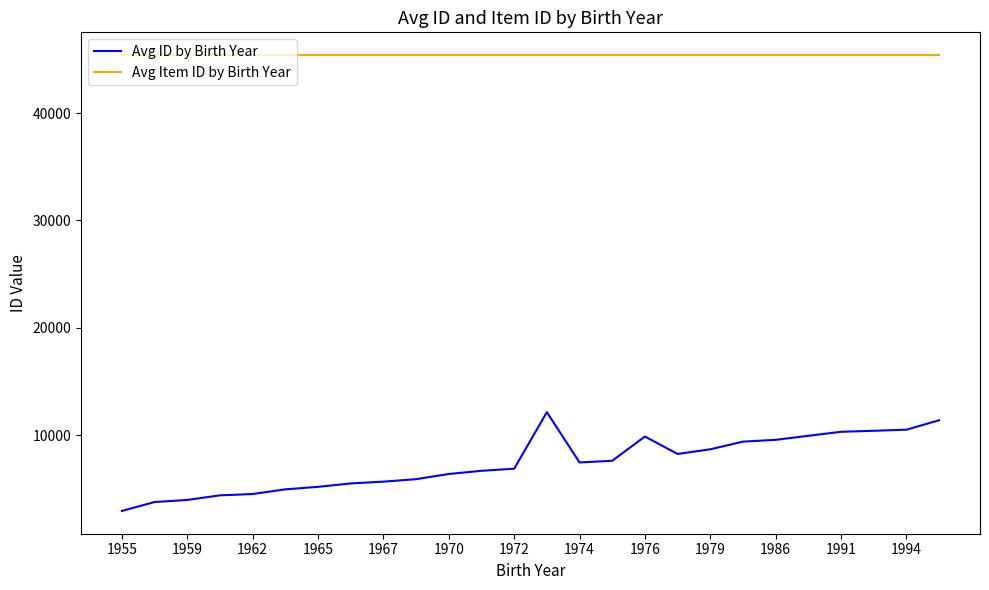

Which series has the largest total across all categories?

Avg Item ID by Birth Year